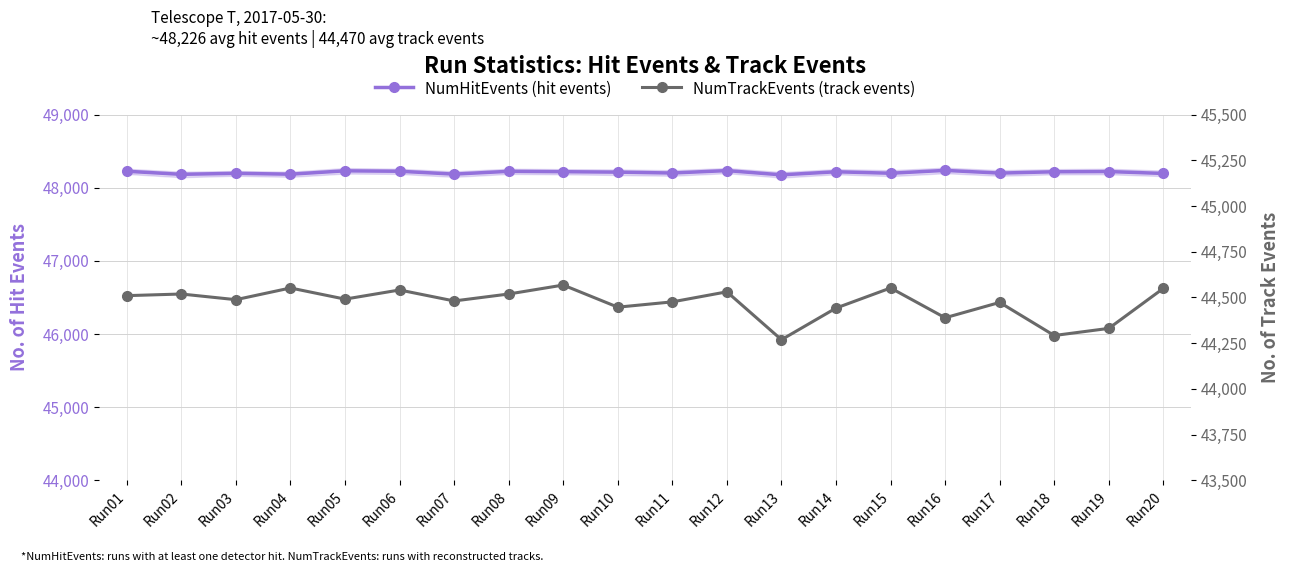

What is the approximate value of NumHitEvents (hit events) at Run03, to the nearest 5?

48200